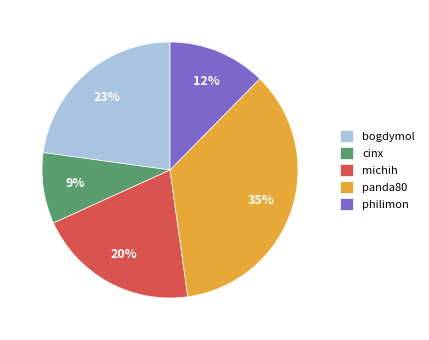

The panda80 slice represents 35% of the pie. True or false?

True